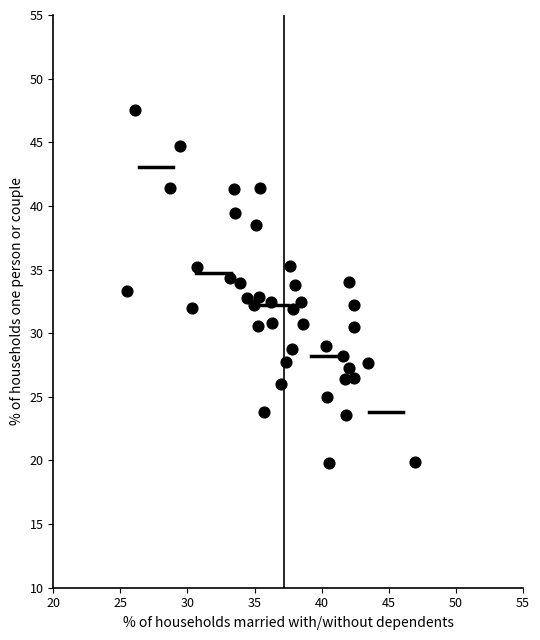

What is the range of Y values (max minus min)?

27.7